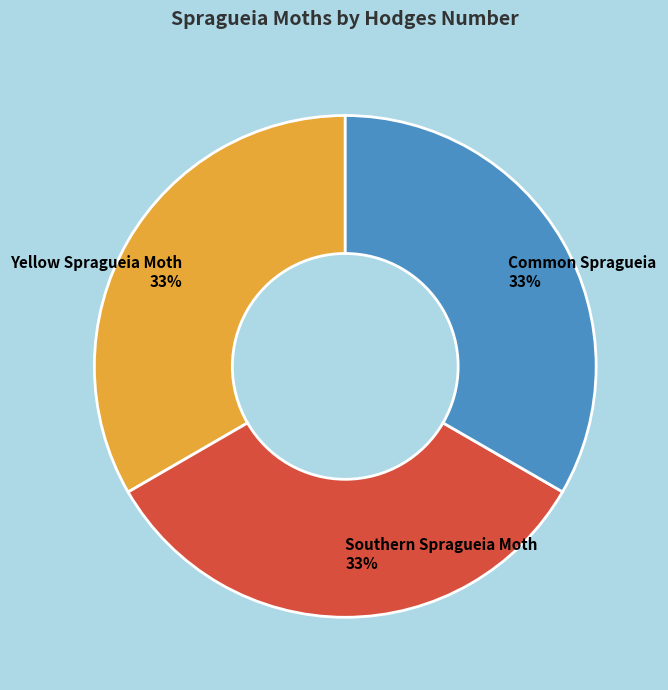

True or false: Southern Spragueia Moth accounts for 22% of the total.

False